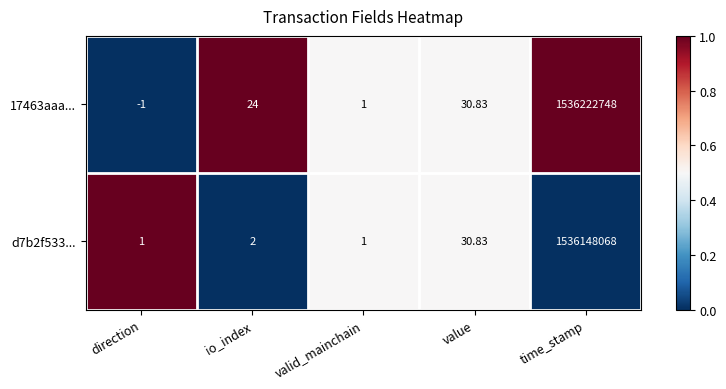

At which category does the chart reach its minimum across all series?

direction